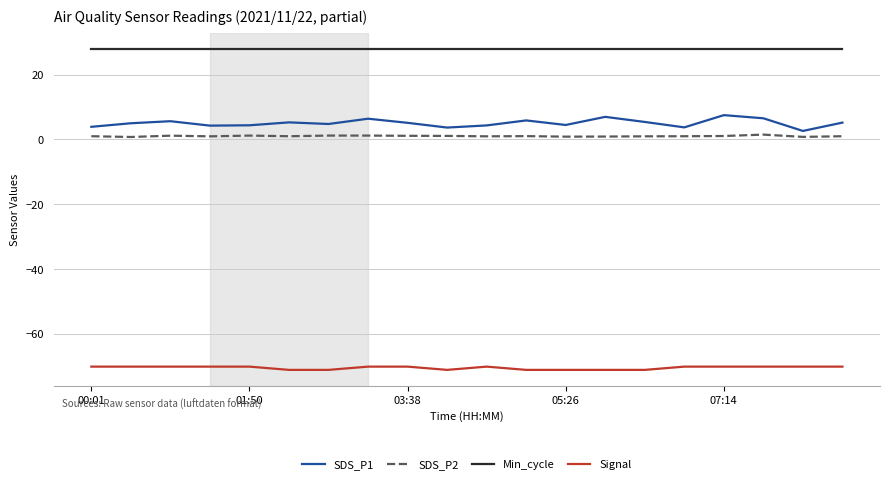

What is the smallest value displayed?

-71.0